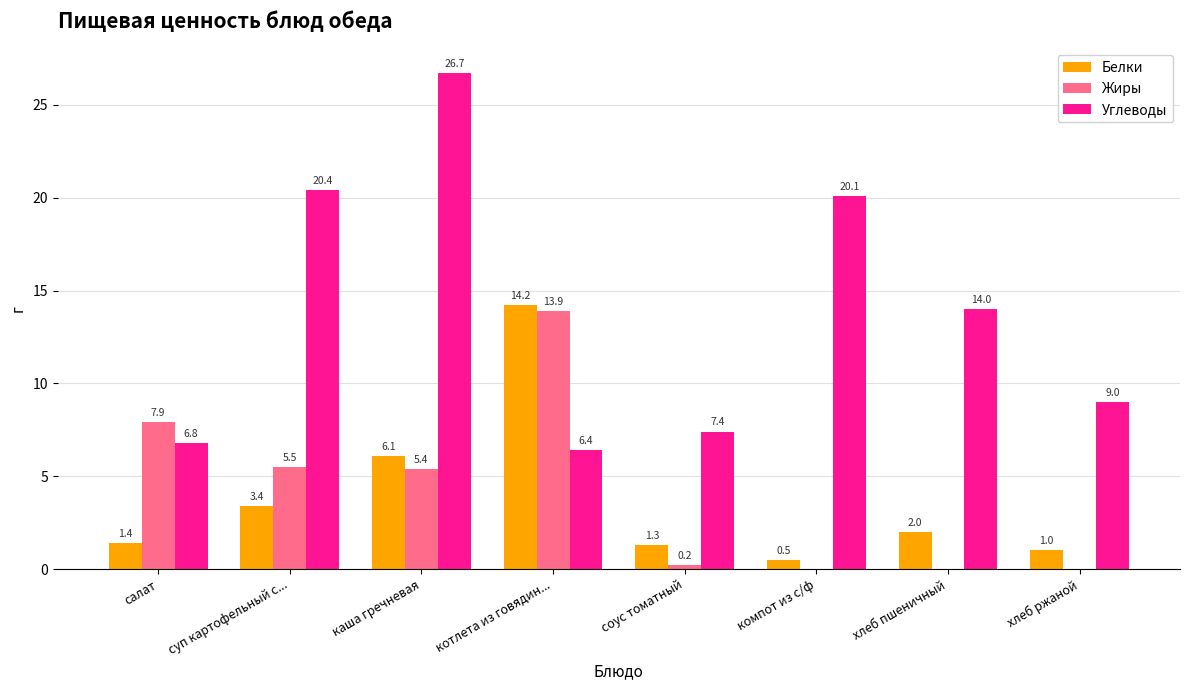

At which category does the chart reach its peak across all series?

каша гречневая